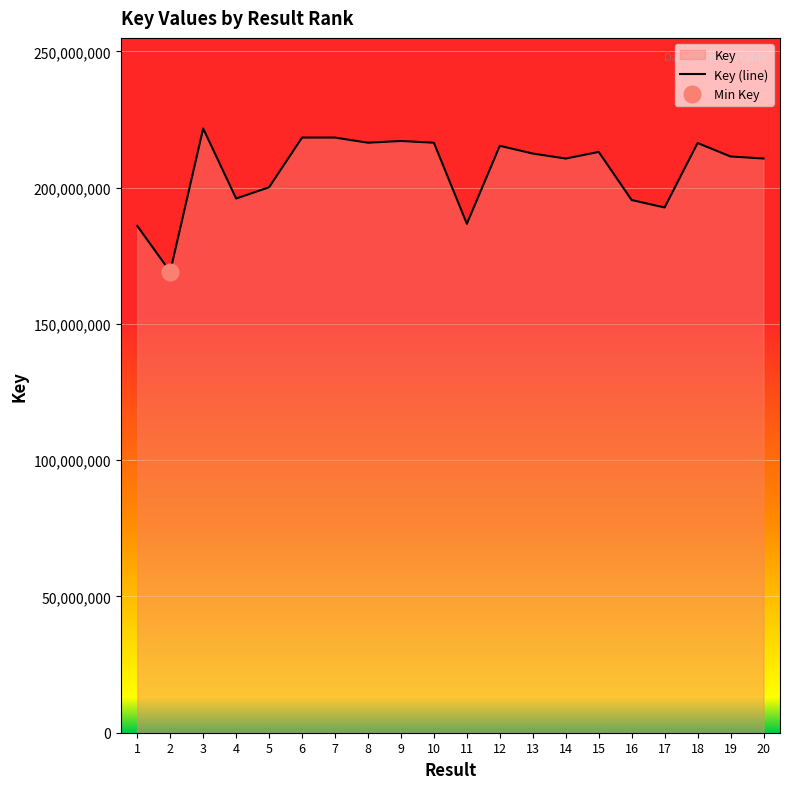

Does the chart display data point markers on the line(s)?

No